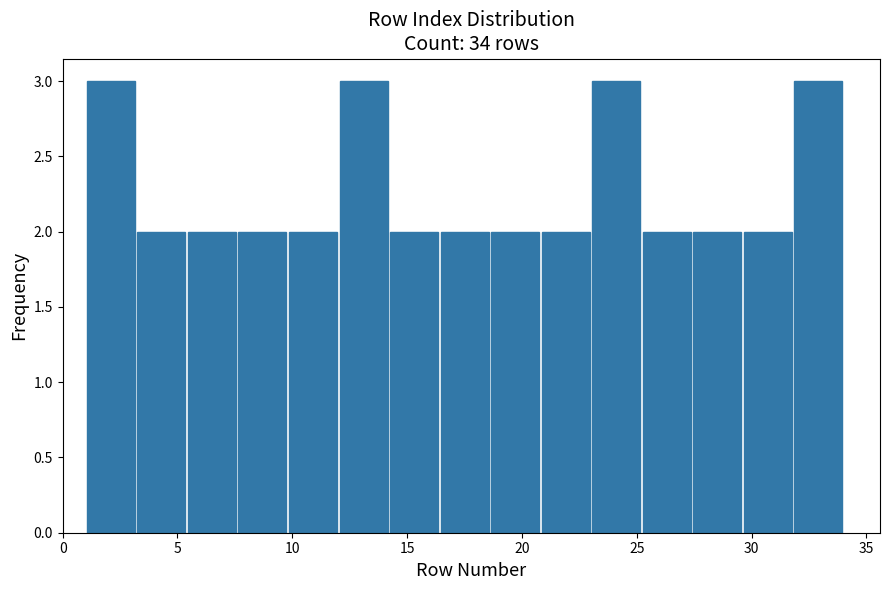

Reading left to right, list every bar in this chart as the range it spans on the x-axis followed by its height. Neither the bar edges nor the heights are printed on the chart, so give them approximately, as read against the axes.

1.0 to 3.2: 3
3.2 to 5.4: 2
5.4 to 7.6: 2
7.6 to 9.8: 2
9.8 to 12.0: 2
12.0 to 14.2: 3
14.2 to 16.4: 2
16.4 to 18.6: 2
18.6 to 20.8: 2
20.8 to 23.0: 2
23.0 to 25.2: 3
25.2 to 27.4: 2
27.4 to 29.6: 2
29.6 to 31.8: 2
31.8 to 34.0: 3